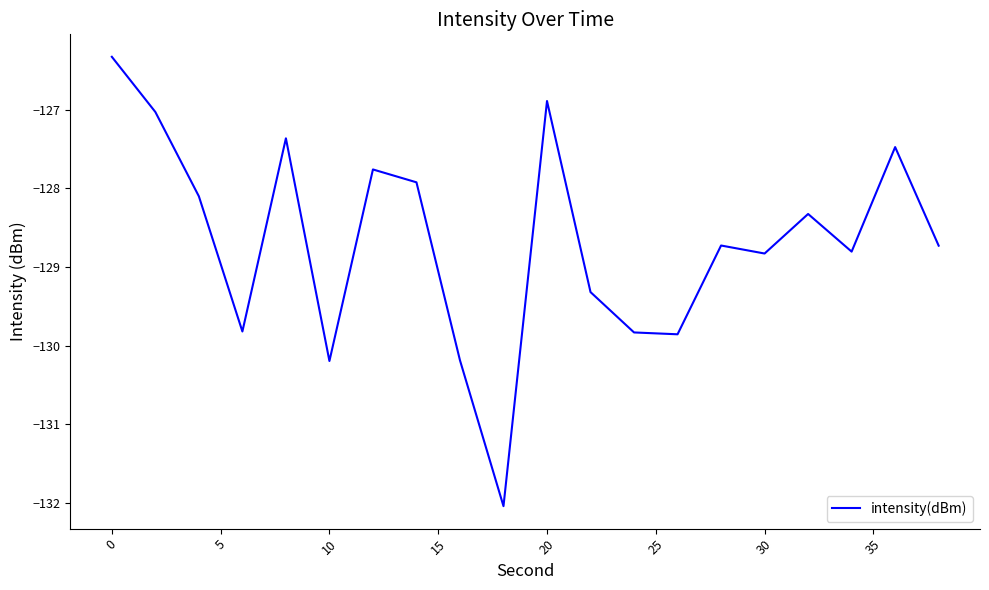

Count the number of values greater than -128.

7